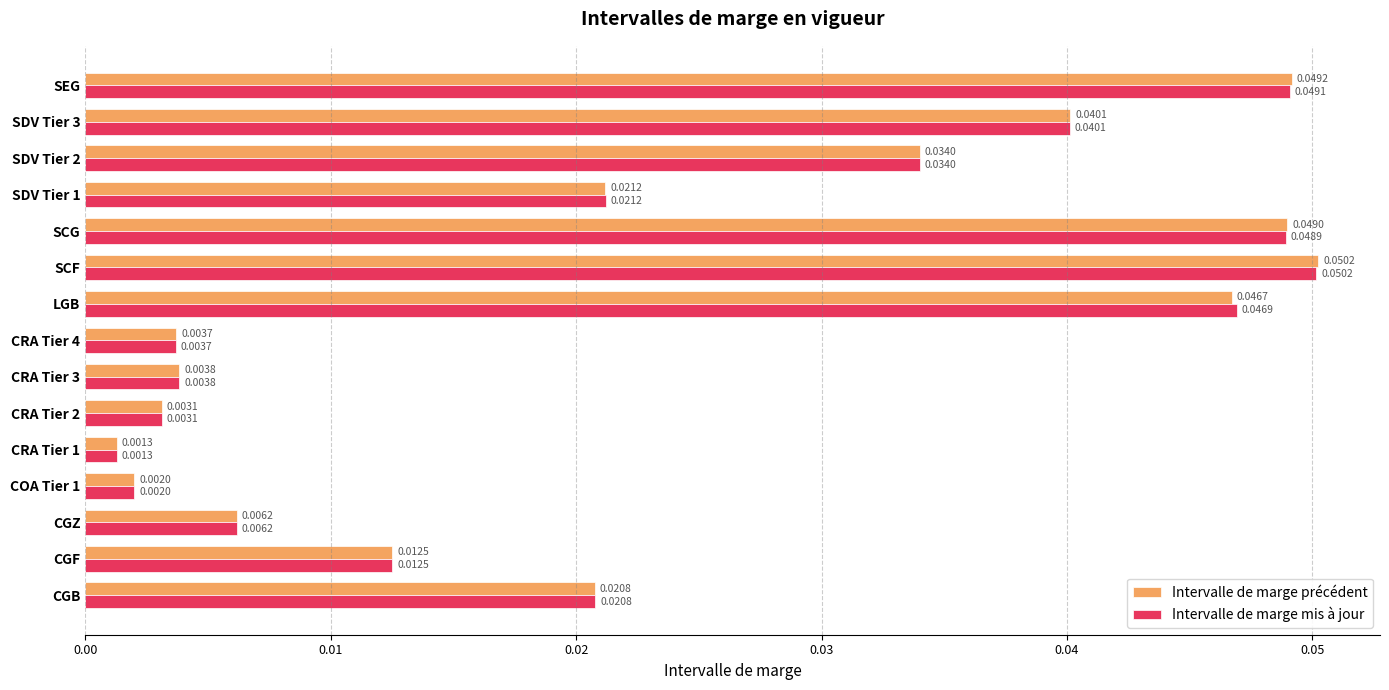

List the labels in order of Intervalle de marge précédent value, smallest first.

CRA Tier 1, COA Tier 1, CRA Tier 2, CRA Tier 4, CRA Tier 3, CGZ, CGF, CGB, SDV Tier 1, SDV Tier 2, SDV Tier 3, LGB, SCG, SEG, SCF